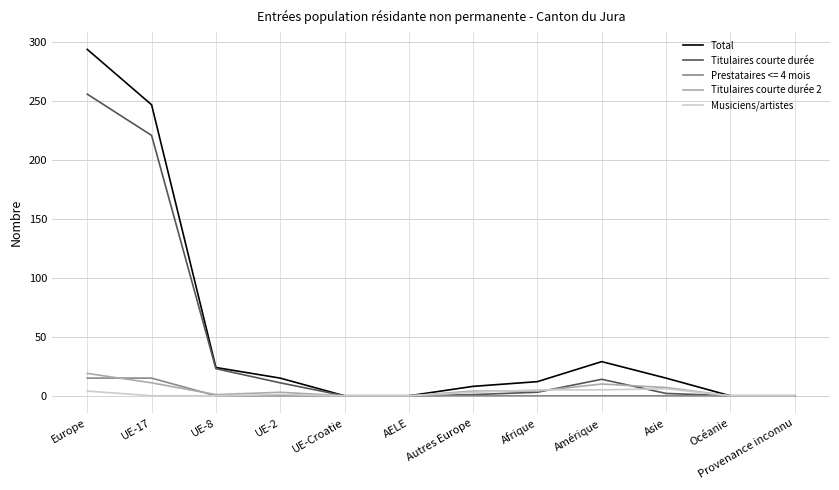

At which label is Titulaires courte durée closest to 128?

UE-17